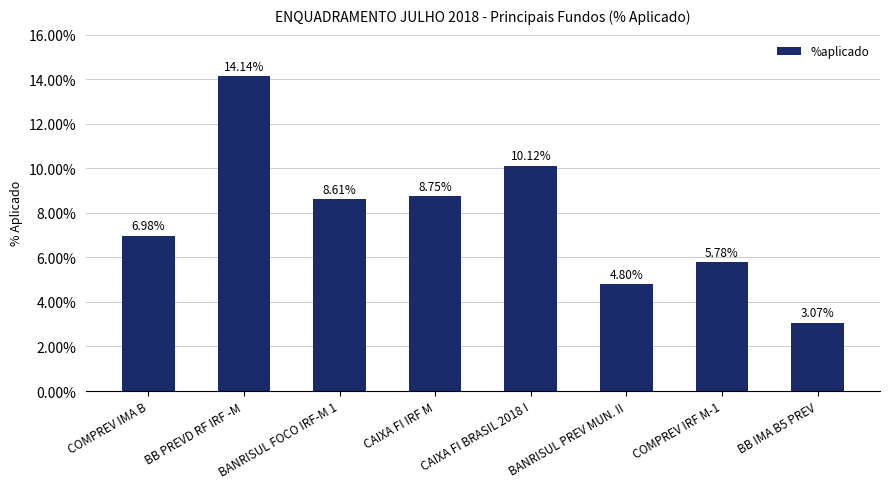

What is the difference between the second highest and minimum values?

7.1